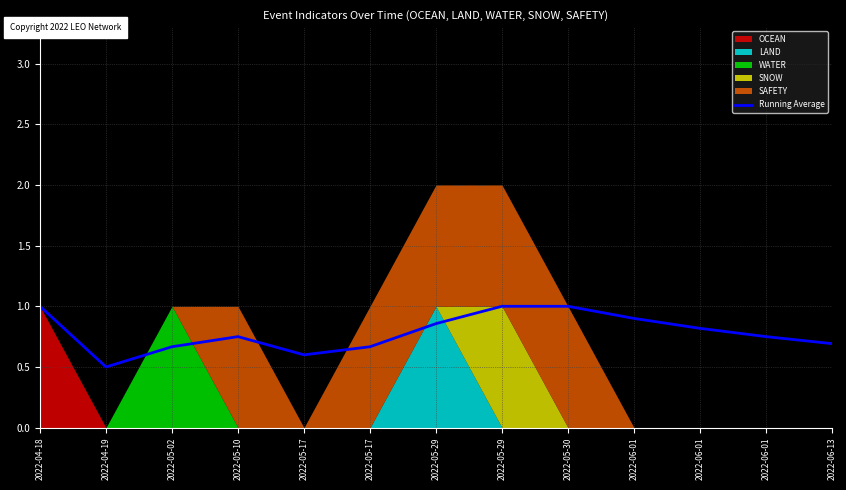

What is the difference between the second highest and second lowest values?

0.4